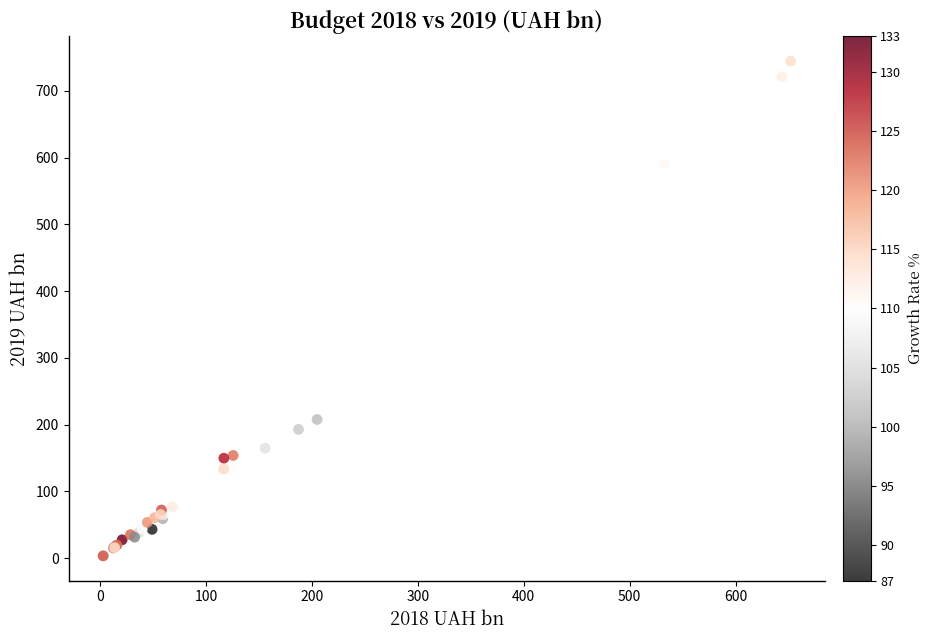

What Y value in the scatter plot is closest to 373?

207.7